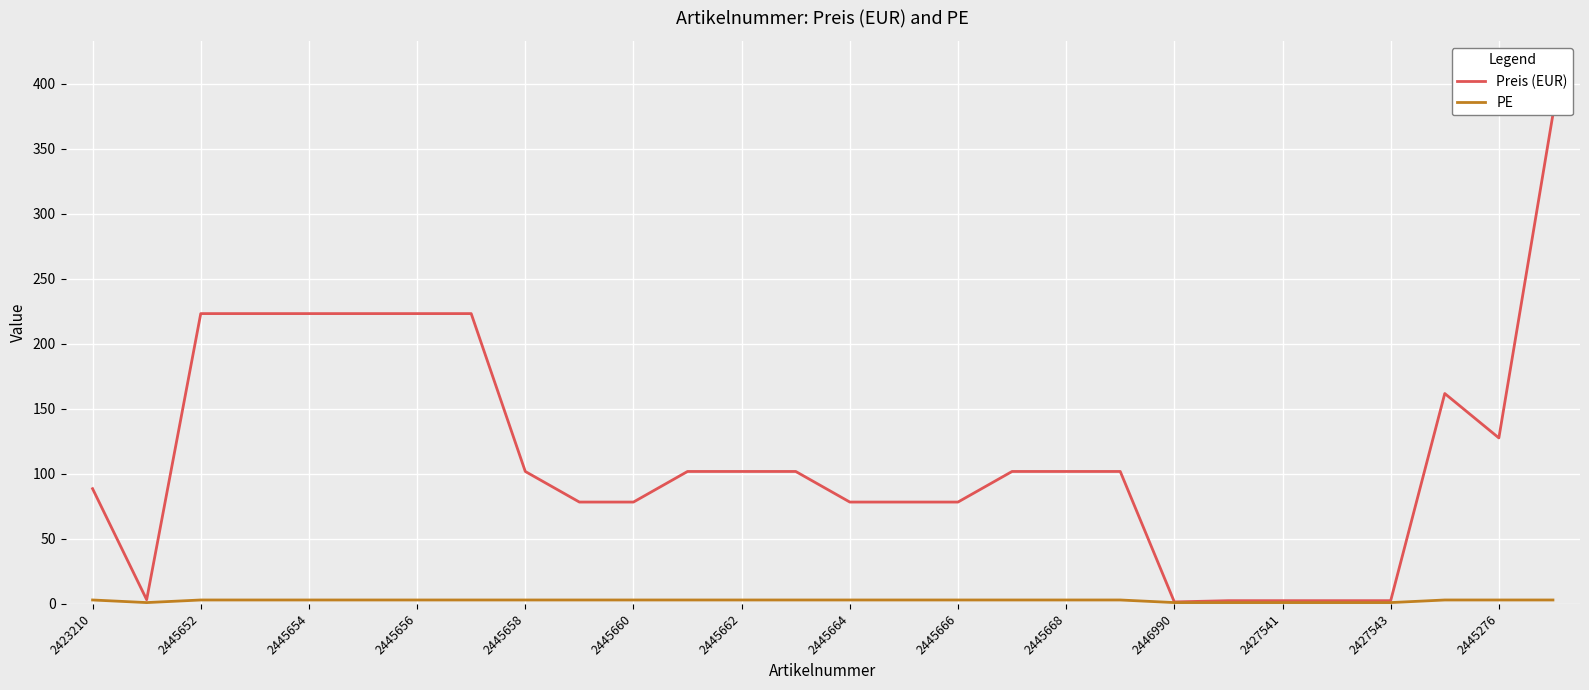

Reading left to right, transcribe all the data shown in this chart.

Preis (EUR): 88.6	3.2	223.3	223.3	223.3	223.3	223.3	223.3	101.9	78.3	78.3	101.9	101.9	101.9	78.3	78.3	78.3	101.9	101.9	101.9	1.5	2.5	2.5	2.5	2.5	161.8	127.7	376.6
PE: 3.0	1.0	3.0	3.0	3.0	3.0	3.0	3.0	3.0	3.0	3.0	3.0	3.0	3.0	3.0	3.0	3.0	3.0	3.0	3.0	1.0	1.0	1.0	1.0	1.0	3.0	3.0	3.0